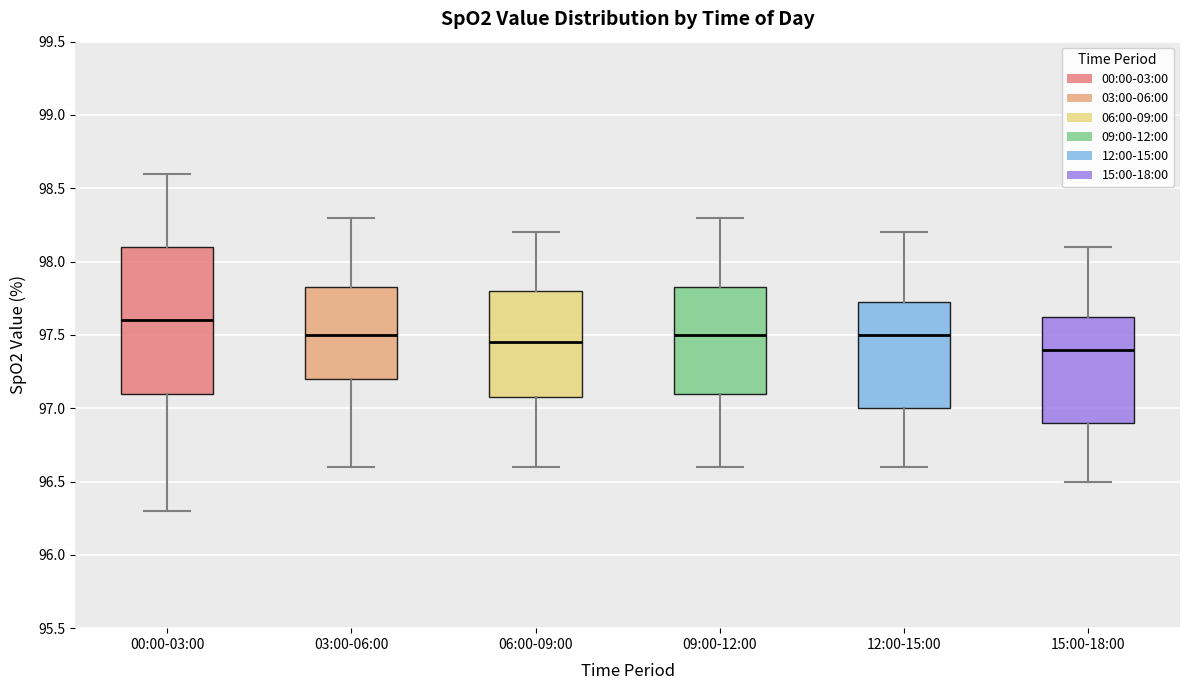

Comparing the boxes themselves (not the whiskers), which one is the tallest?

00:00-03:00